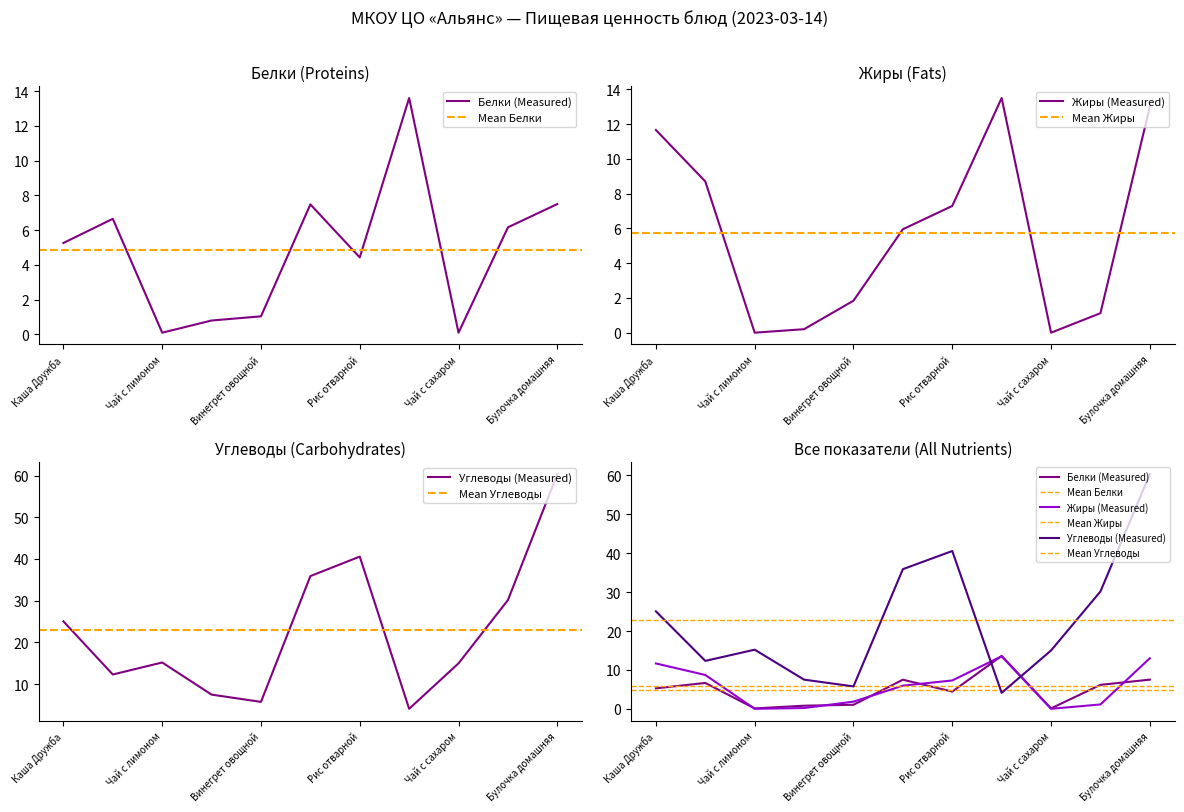

Which series ends up on top after the final intersection of Жиры and Белки?

Жиры